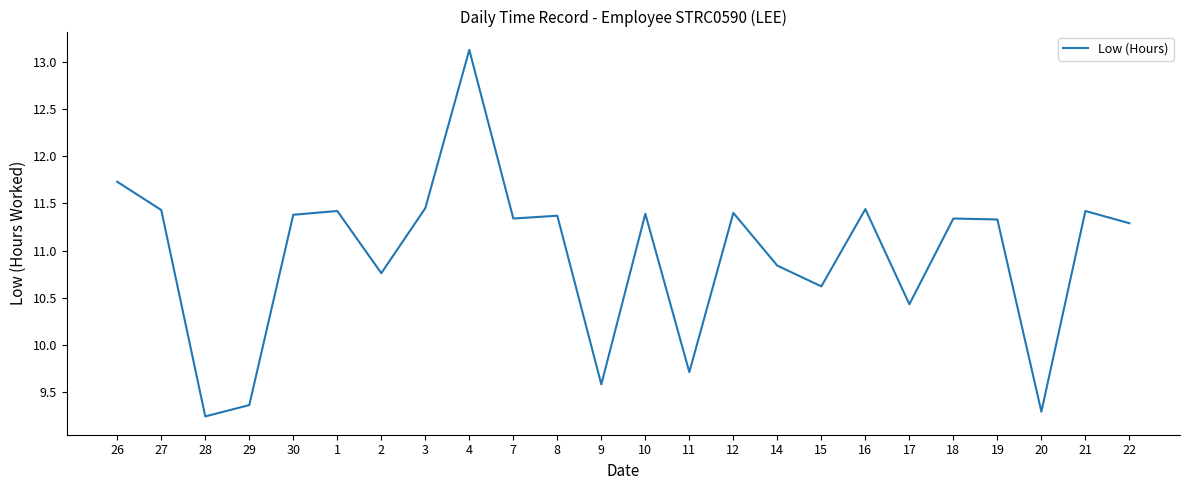

Does the chart display data point markers on the line(s)?

No